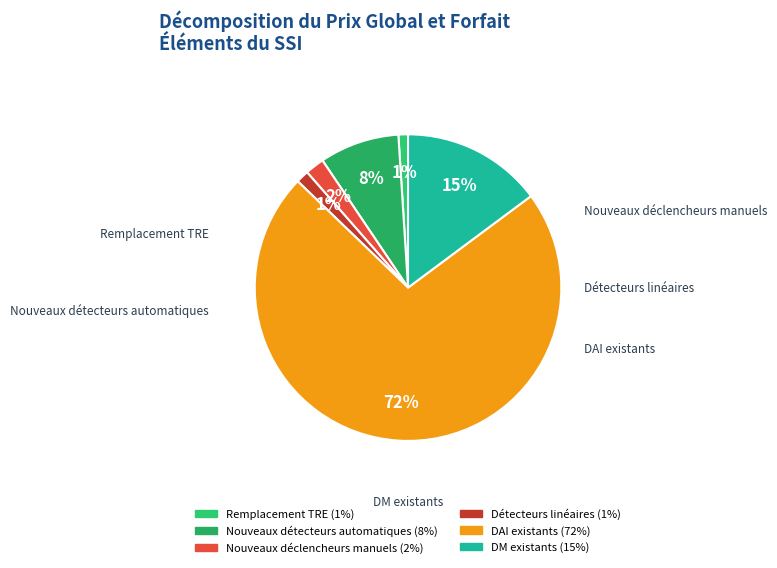

What is the largest slice in the pie chart?

DAI existants